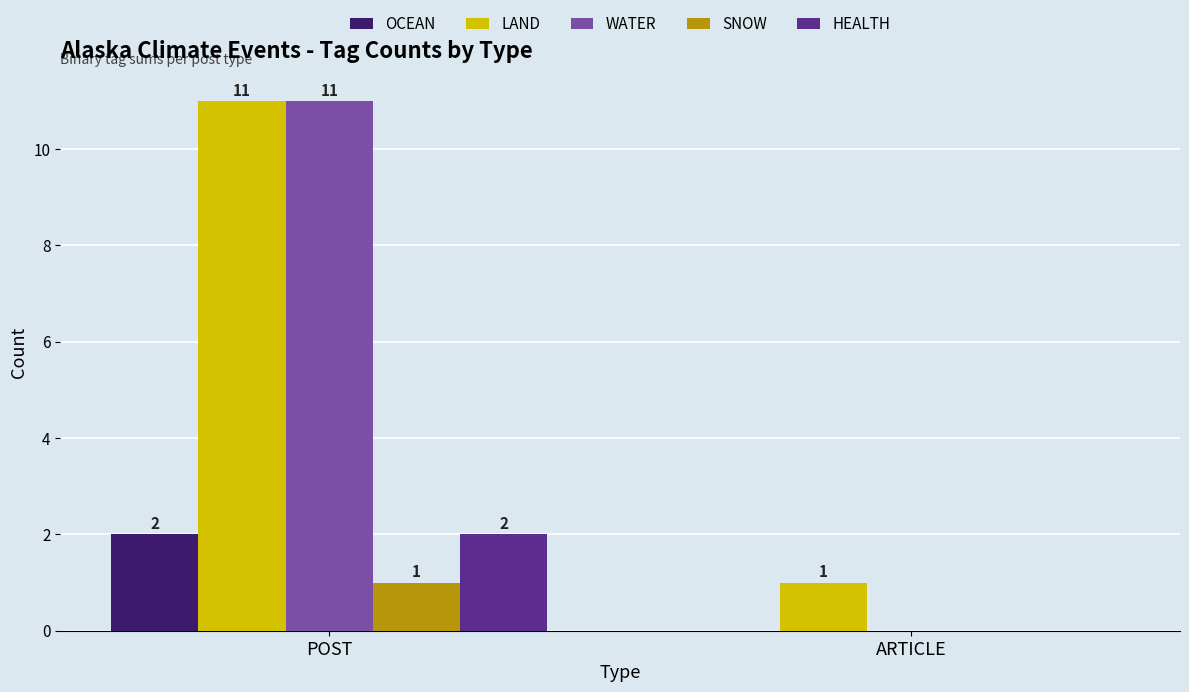

What is the greatest value displayed?

11